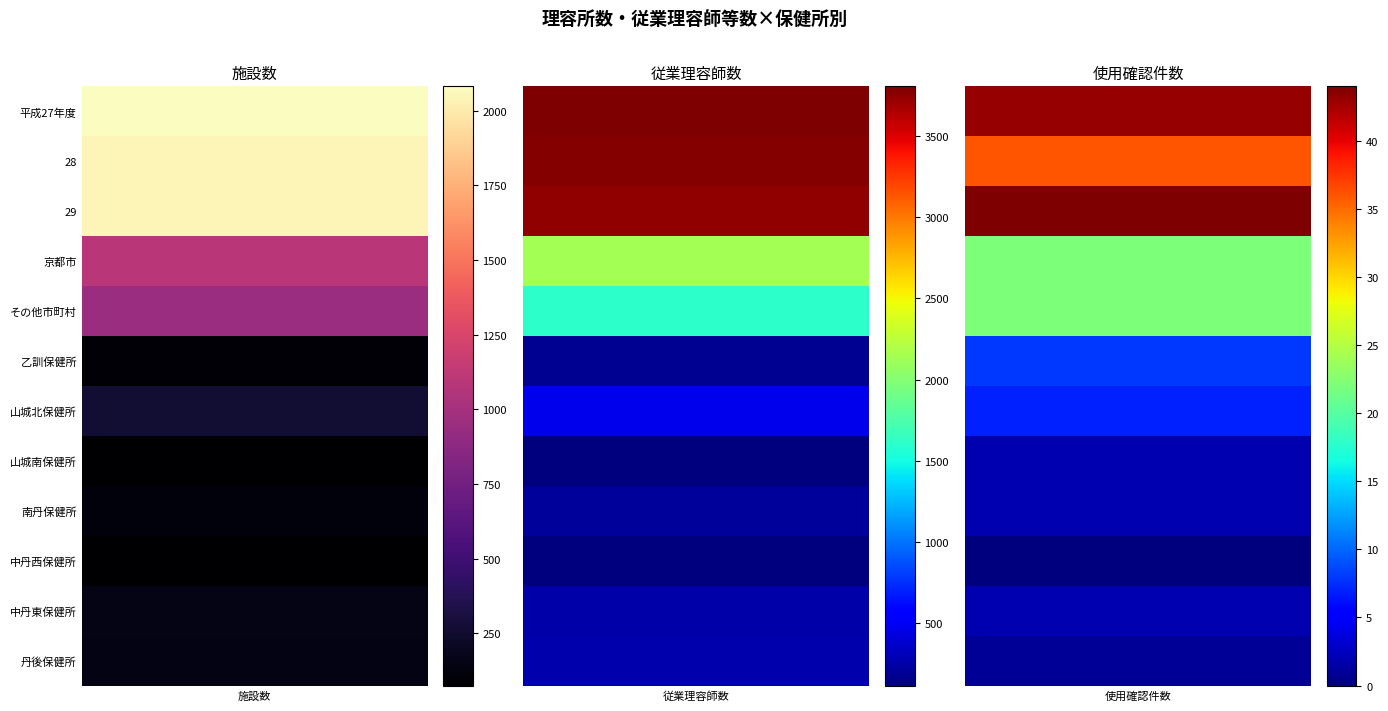

How many data points in 使用確認件数 are less than 8?

6